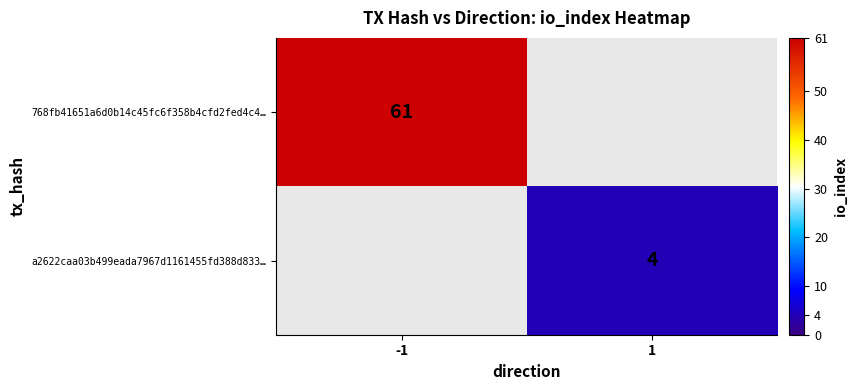

Is it true that 768fb41651a6d0b14c45fc6f358b4cfd2fed4c4… equals 61 at -1?

True